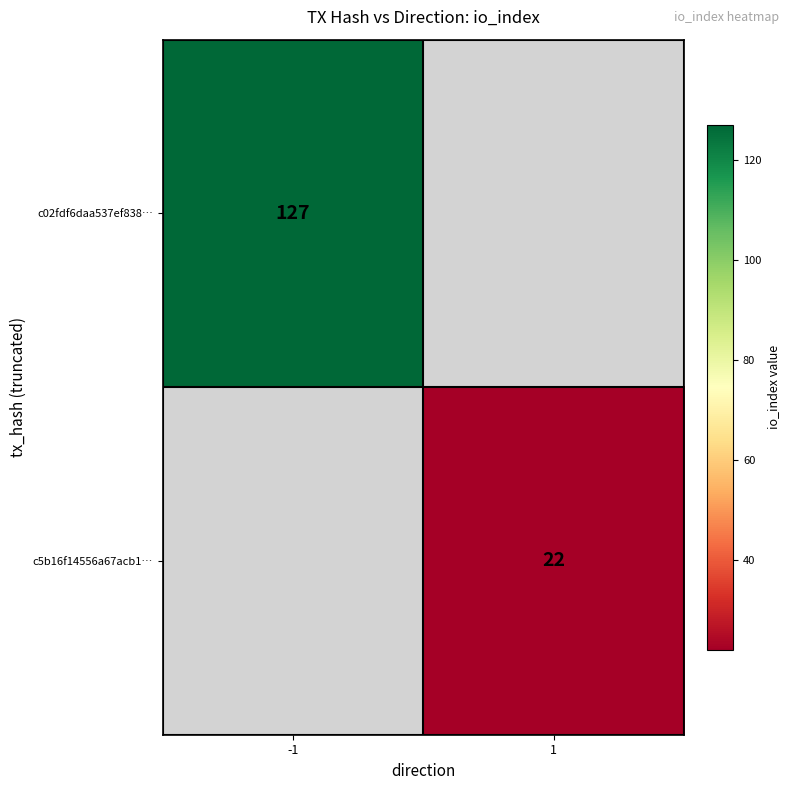

True or false: c5b16f14556a67acb1… has a value of 14 at 1.

False